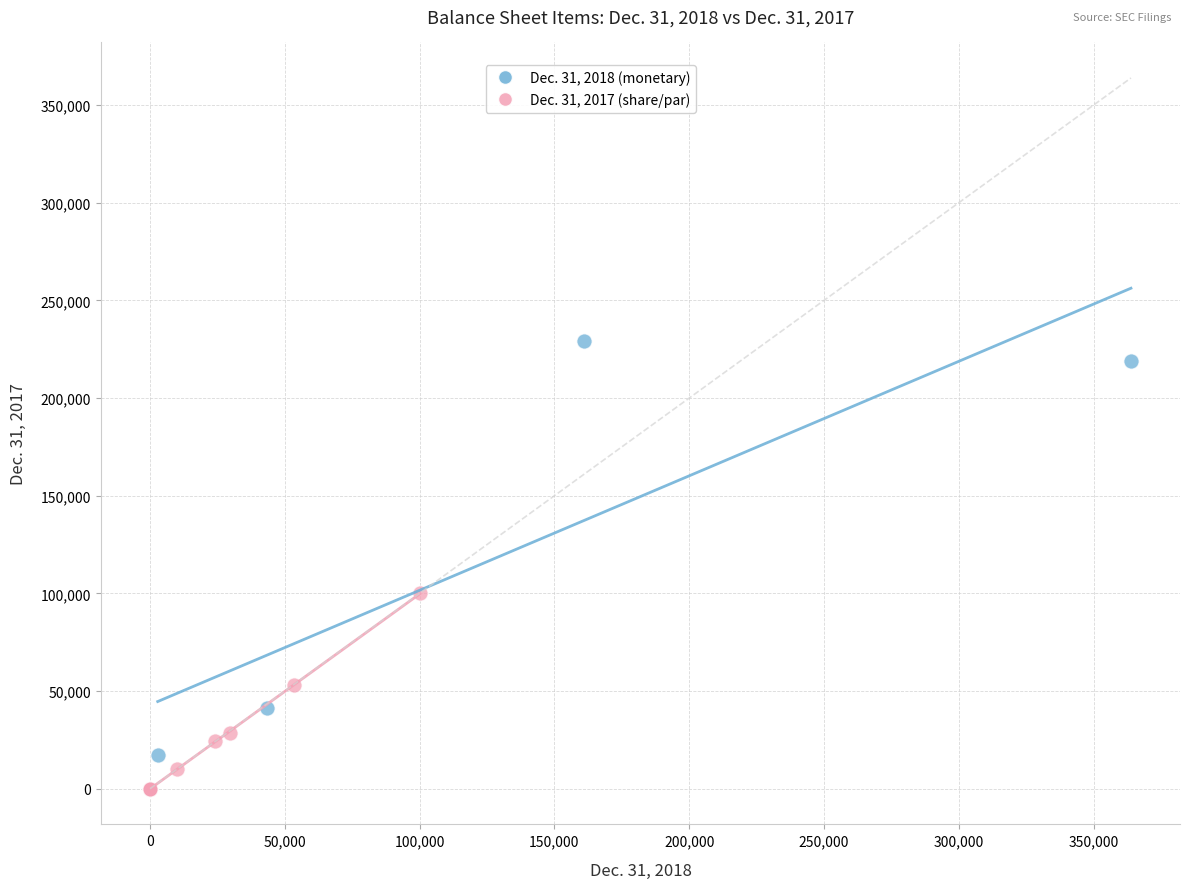

Which series contains the highest Y value?

Dec. 31, 2018 (monetary)